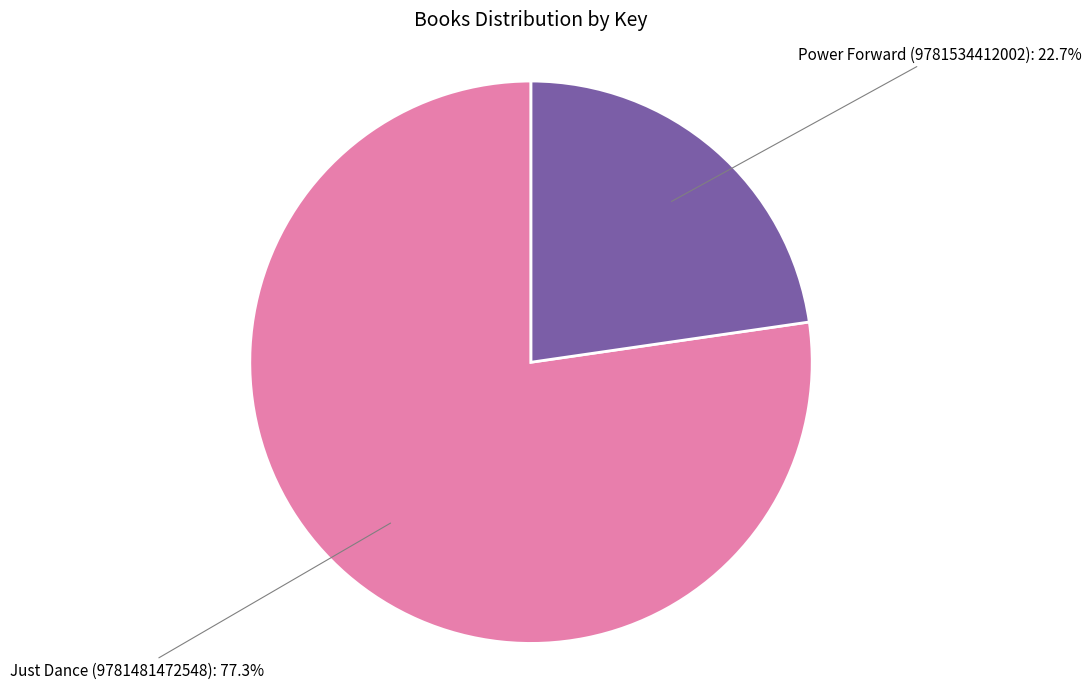

How many slices are in this pie chart?

2